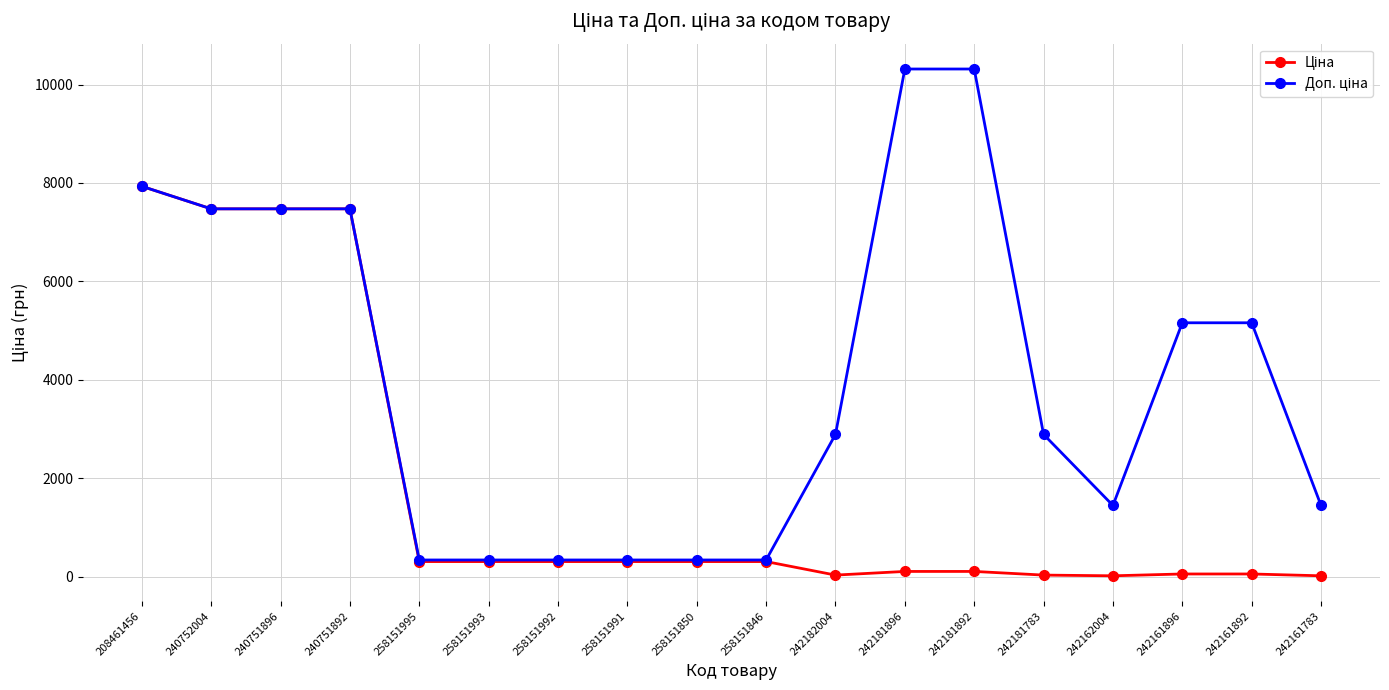

At which category is the sum across all series the highest?

208461456